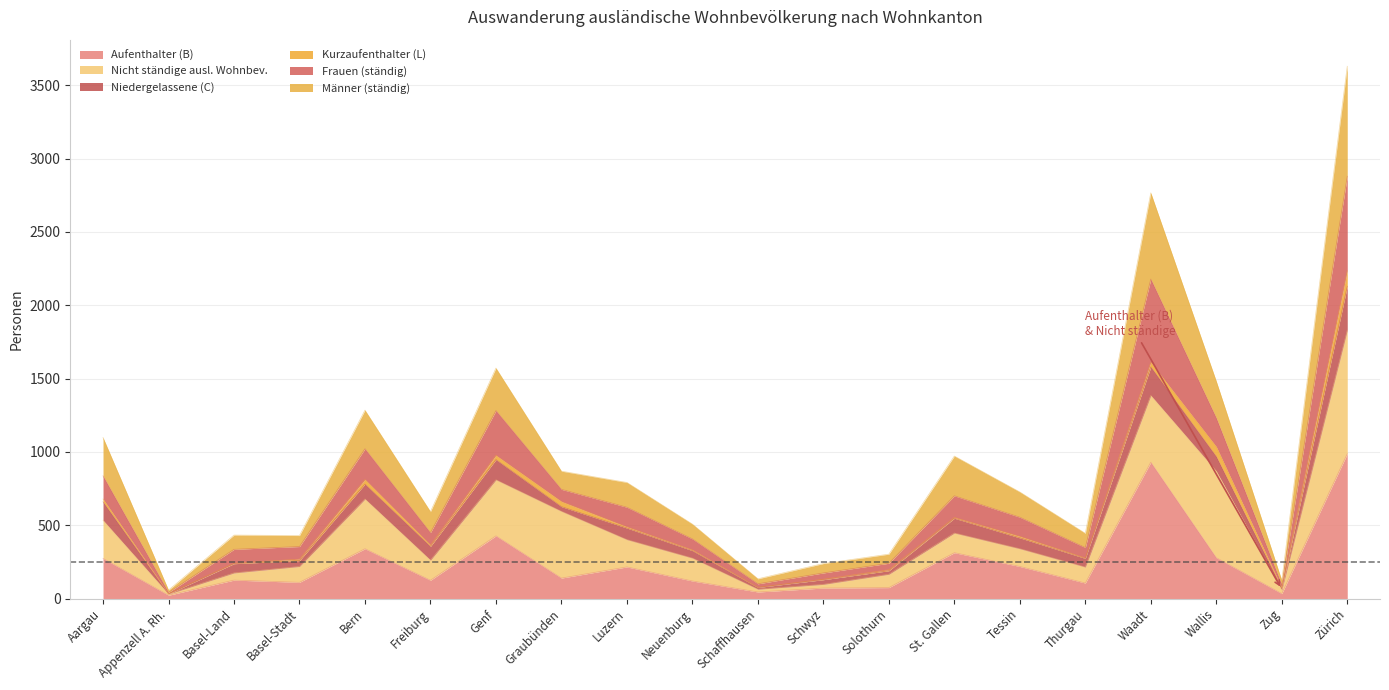

How many categories are shown in the chart?

20